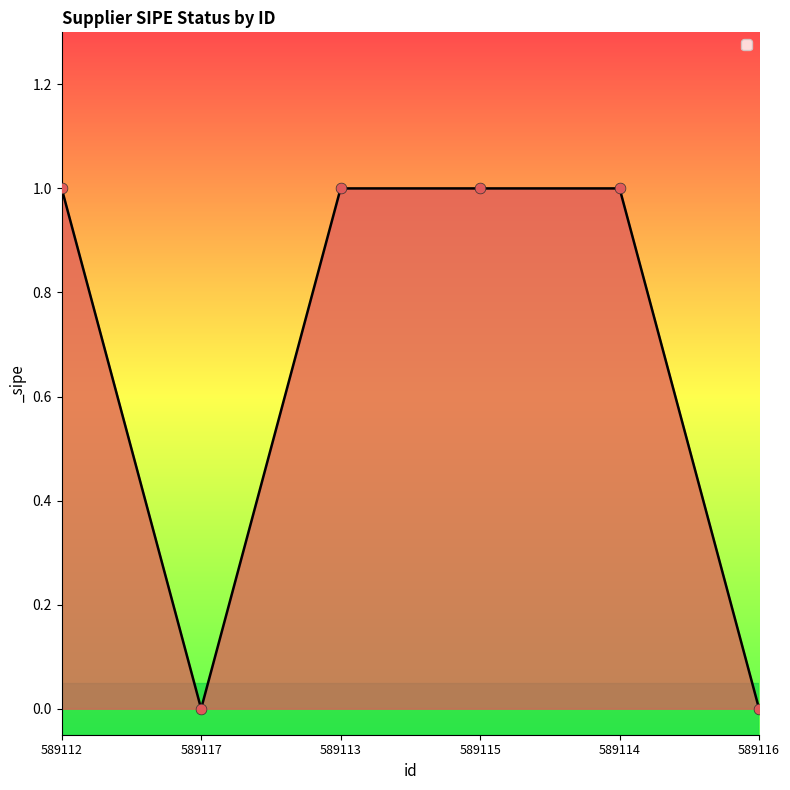

What is the ratio of the value at 589112 to the value at 589113?

1.0